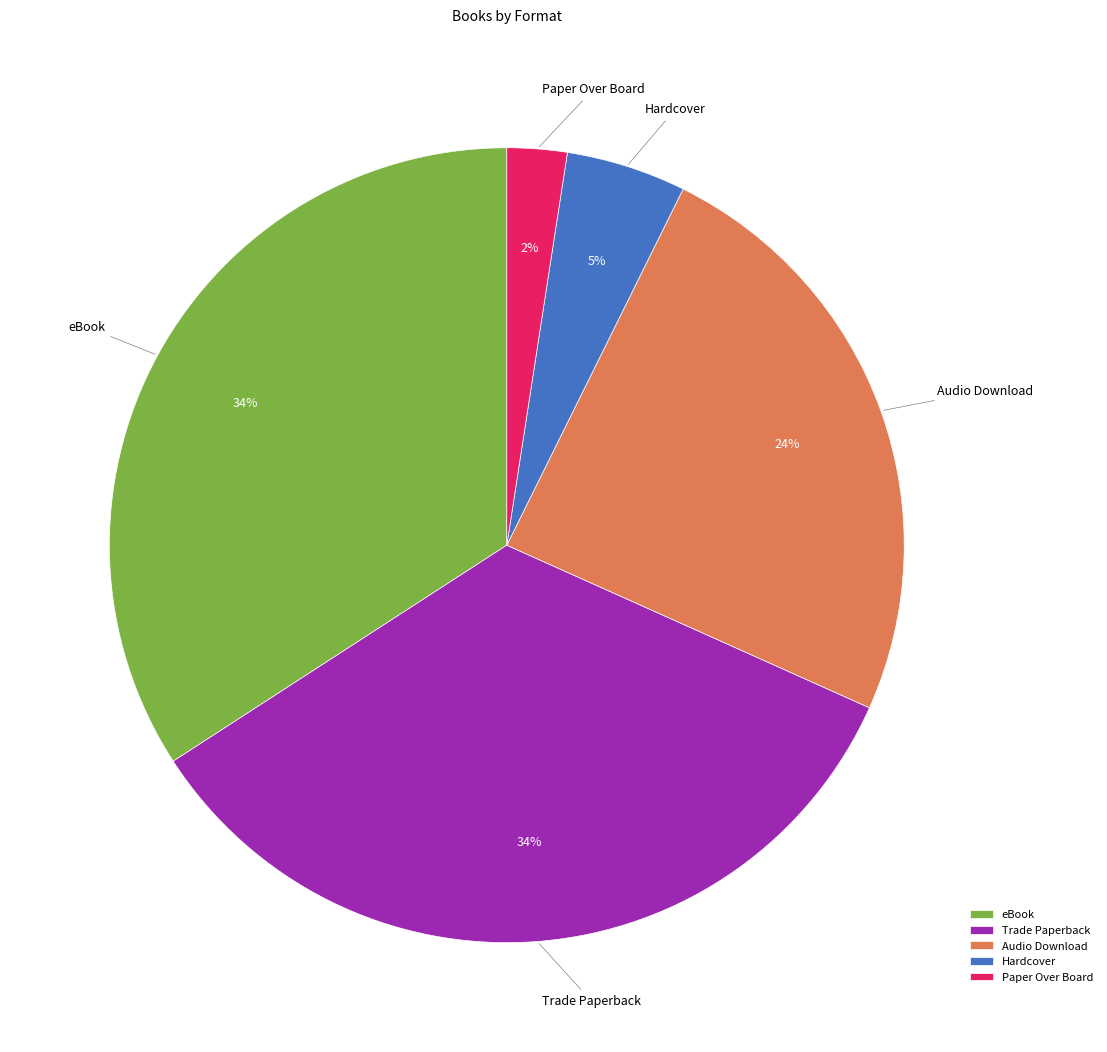

Is there any slice that represents more than half of the pie?

No